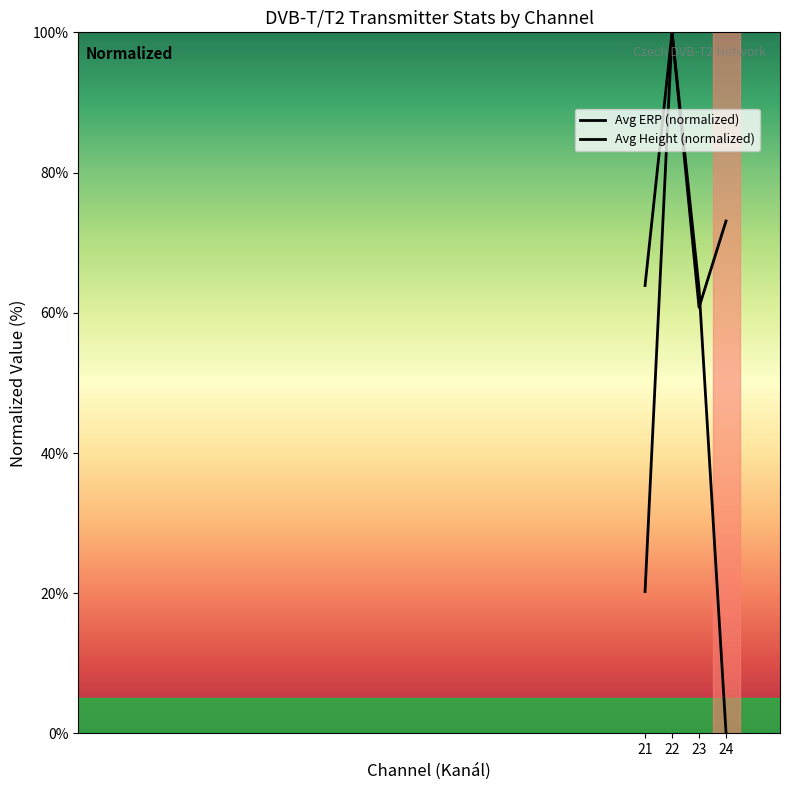

What is the maximum value for Avg ERP (normalized)?

100.0